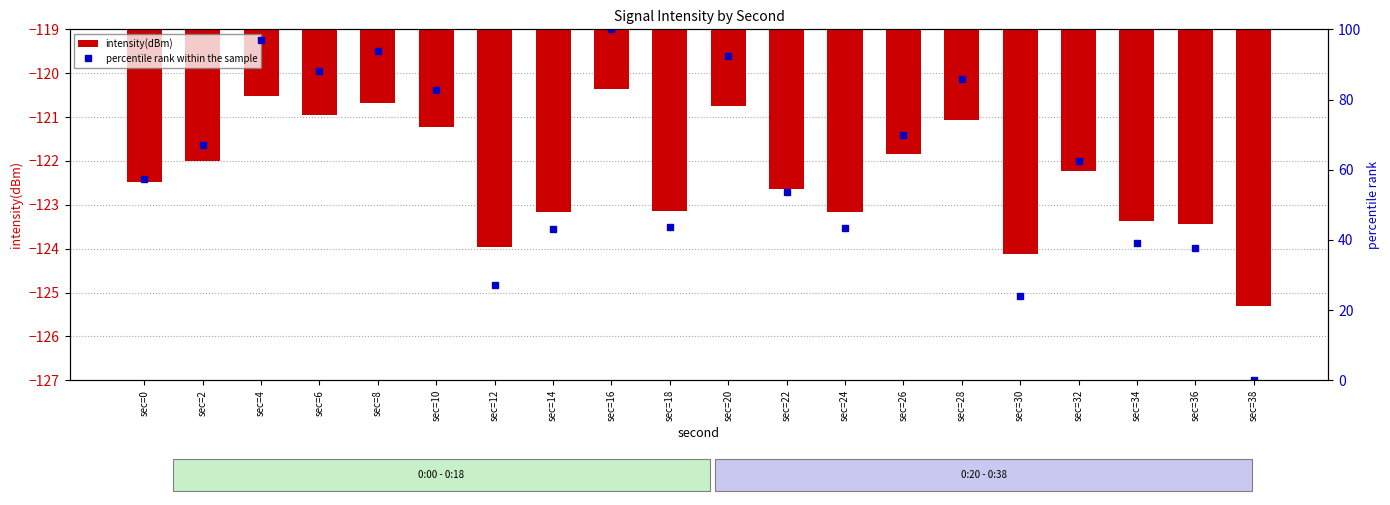

What are all the series names shown in the legend?

intensity(dBm), percentile rank within the sample